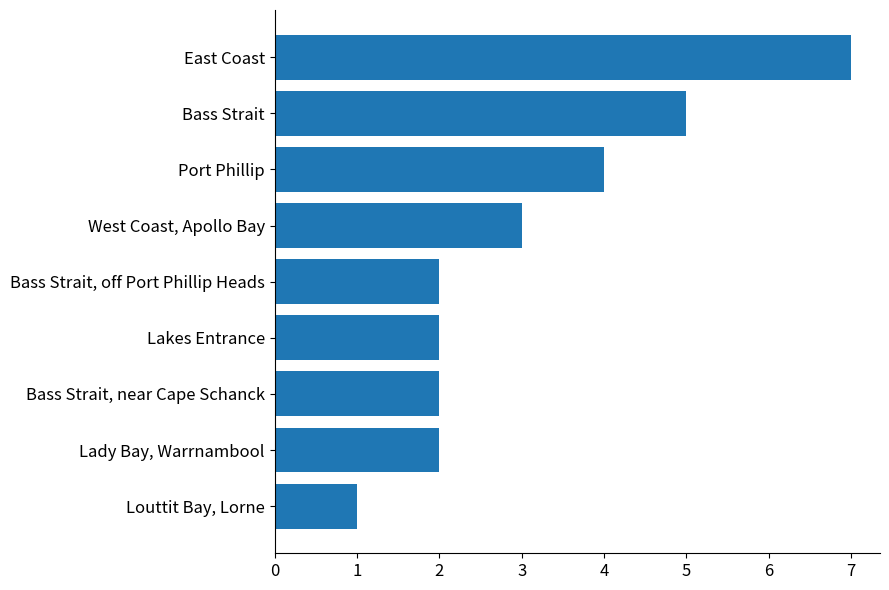

Reading top to bottom, extract all data points from this chart.

7	5	4	3	2	2	2	2	1